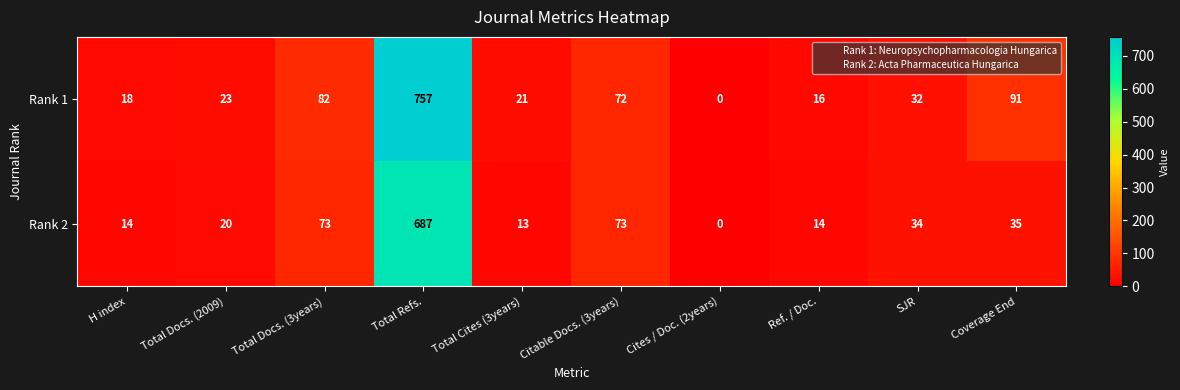

How many data points does each series have?

10